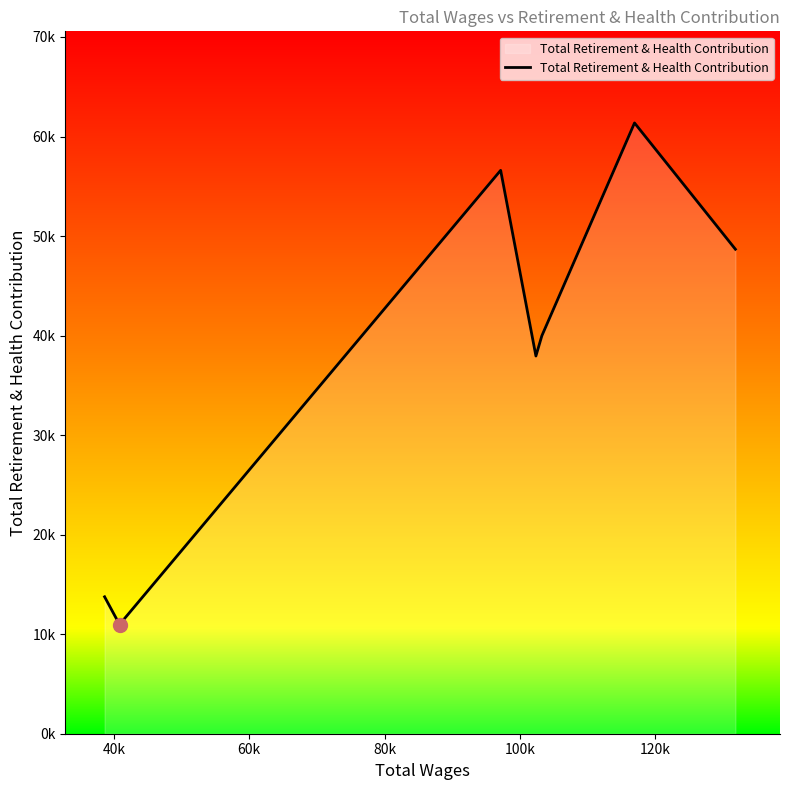

What is the maximum value shown in the chart?

61363